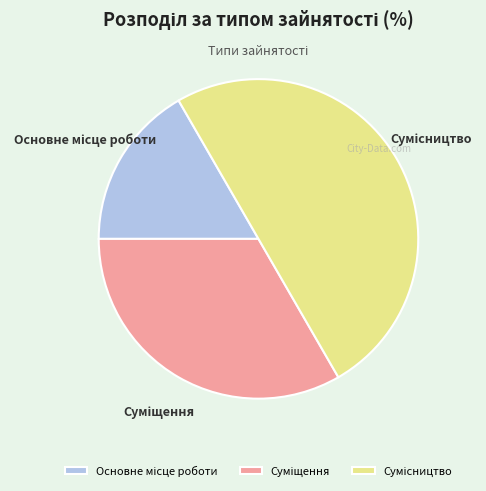

How many slices are in this pie chart?

3